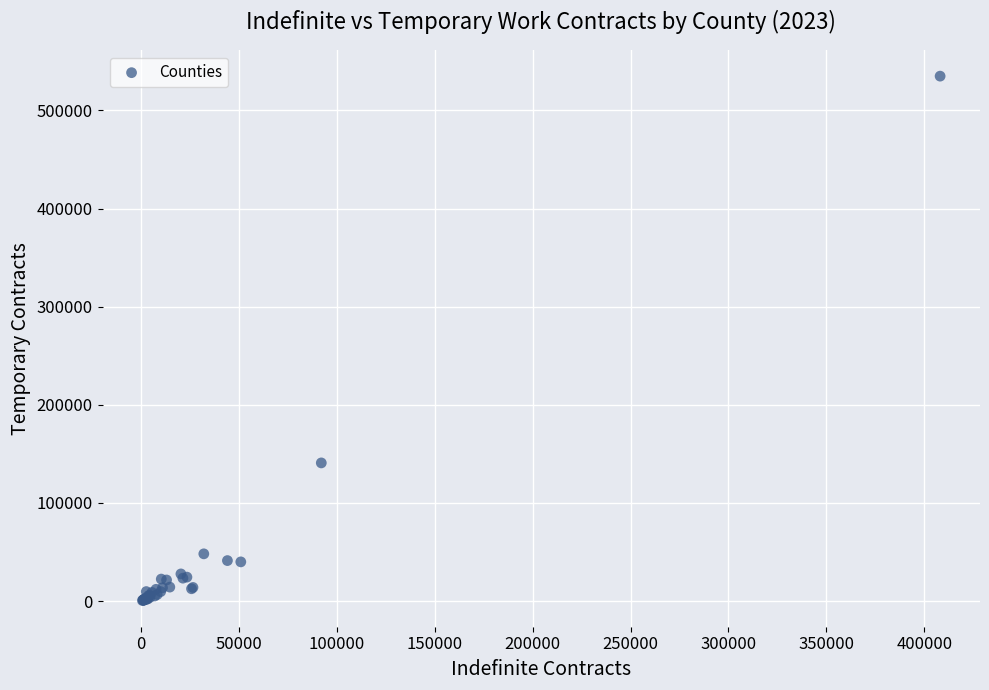

What Y value in the scatter plot is closest to 267752?

140833